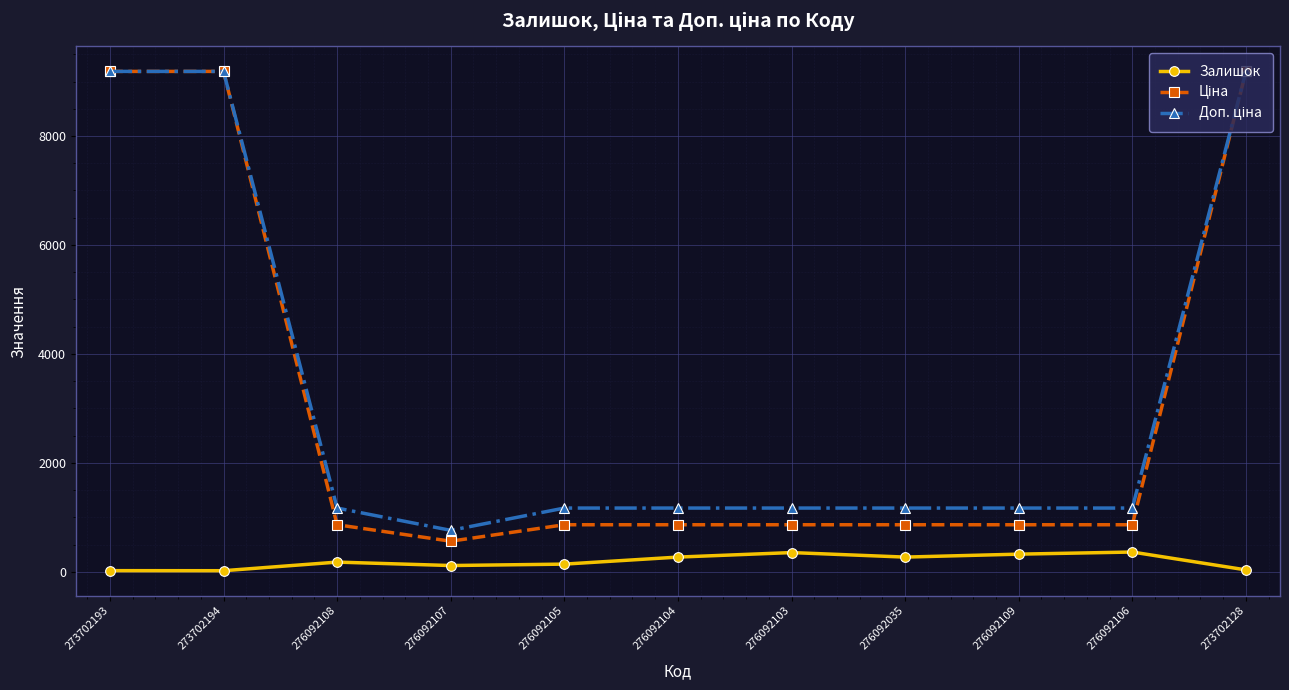

The Залишок series shows 114.0 at 276092107. True or false?

True